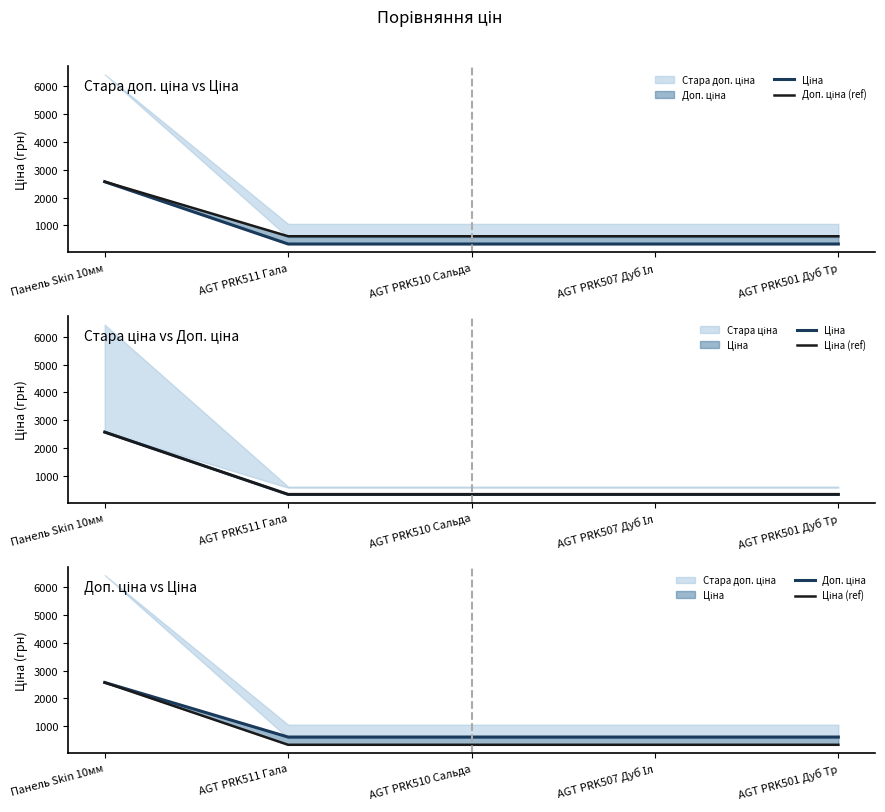

Rank the series at AGT PRK511 Гала from lowest to highest value.

Ціна, Ціна (ref), Доп. ціна (ref), Доп. ціна